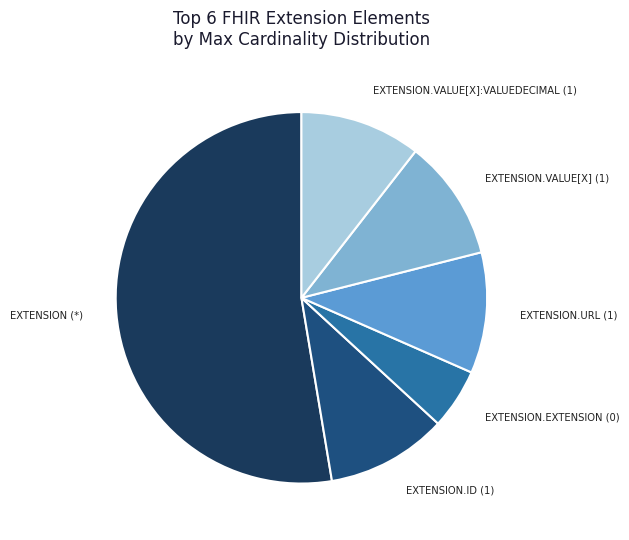

Which category has the smallest portion of the pie?

EXTENSION.EXTENSION (0)